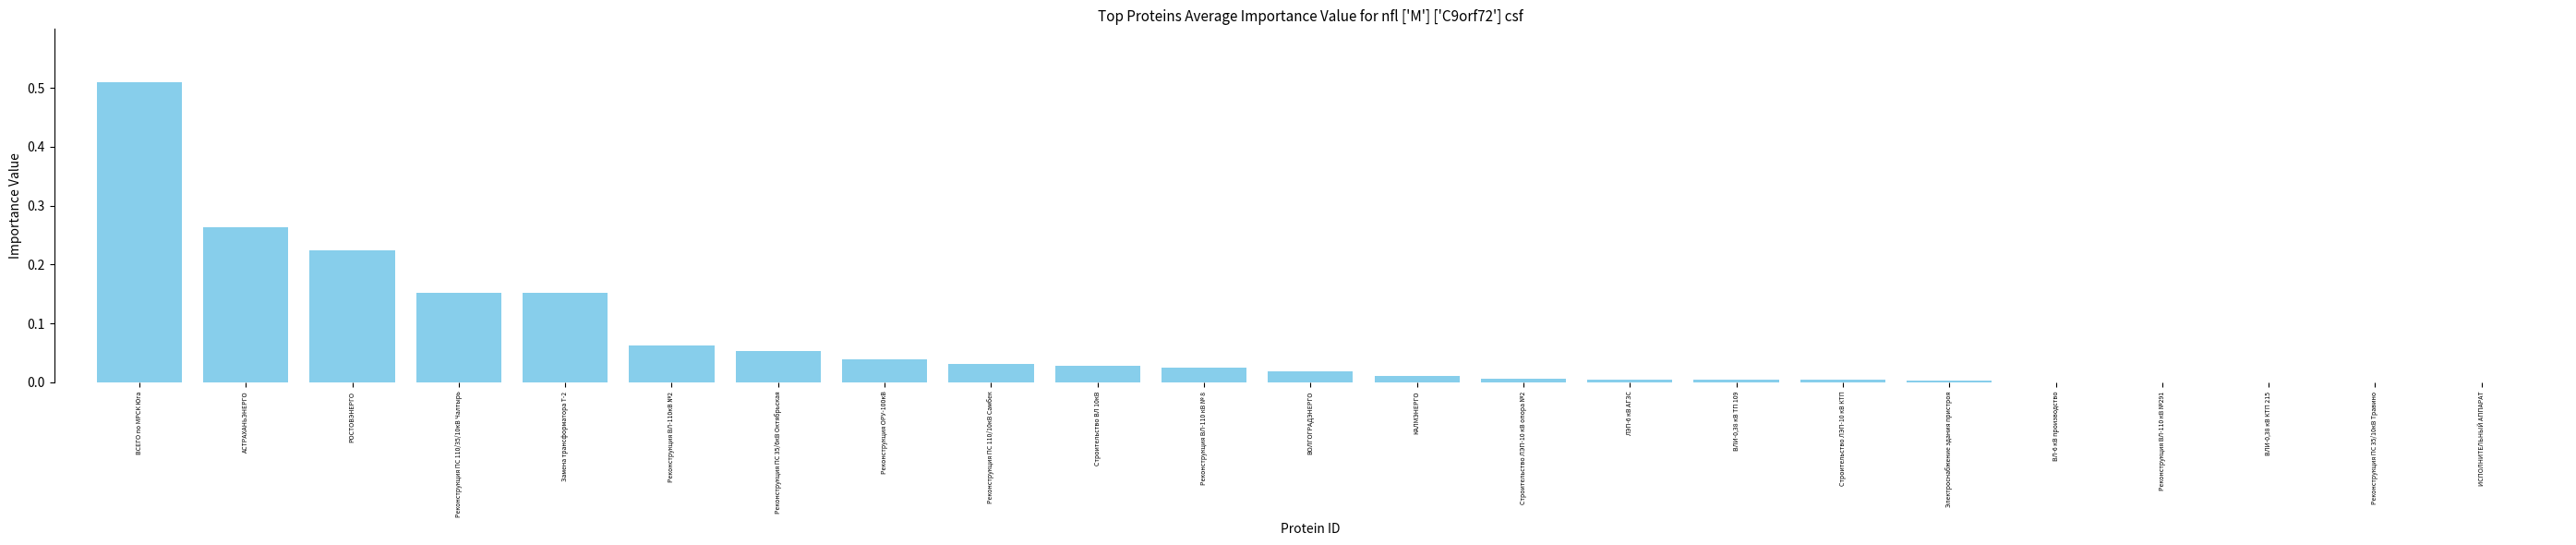

What is the change in value from Реконструкция ПС 35/6кВ Октябрьская to Реконструкция ПС 35/10кВ Травино?

-0.1